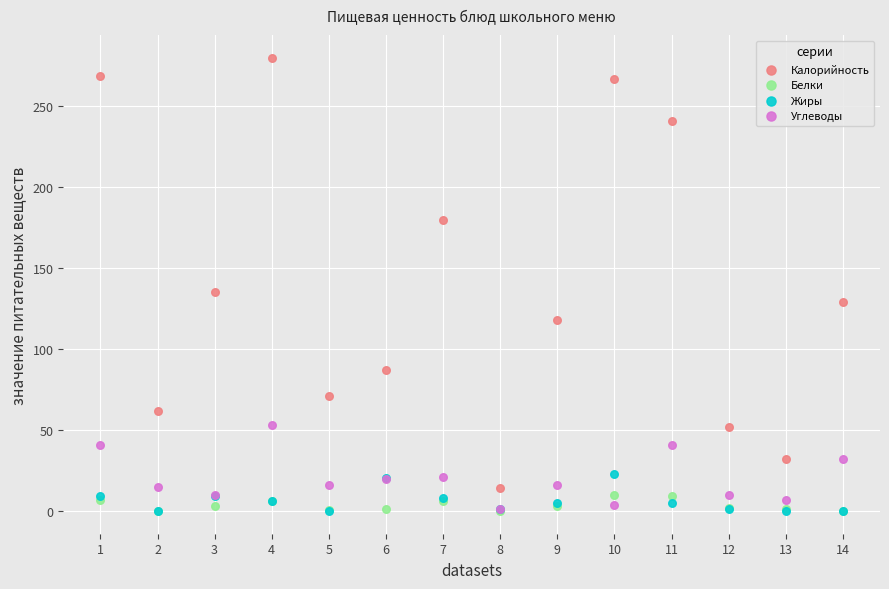

What are all the series names shown in the legend?

Калорийность, Белки, Жиры, Углеводы